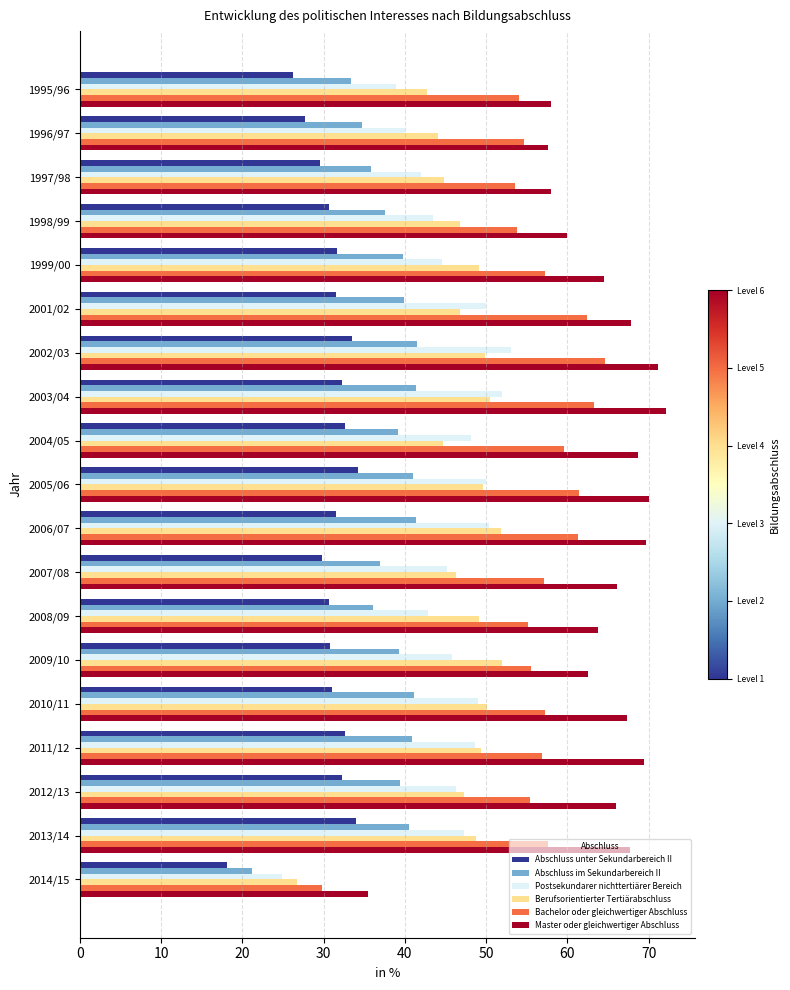

What is the average value of the Abschluss im Sekundarbereich II series?

37.9